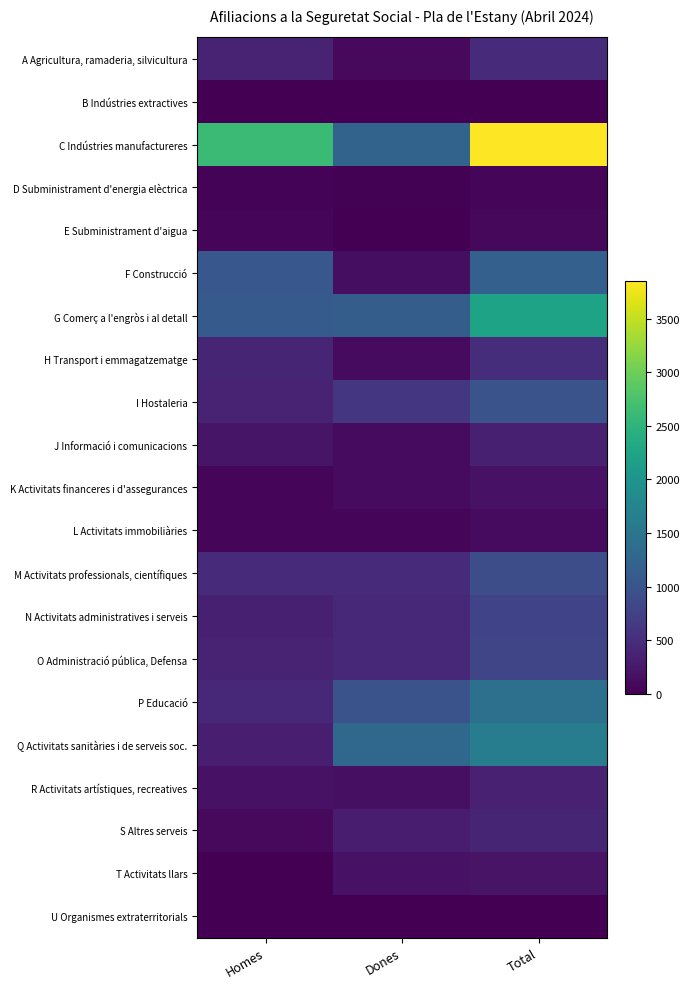

How many categories are shown in the chart?

3